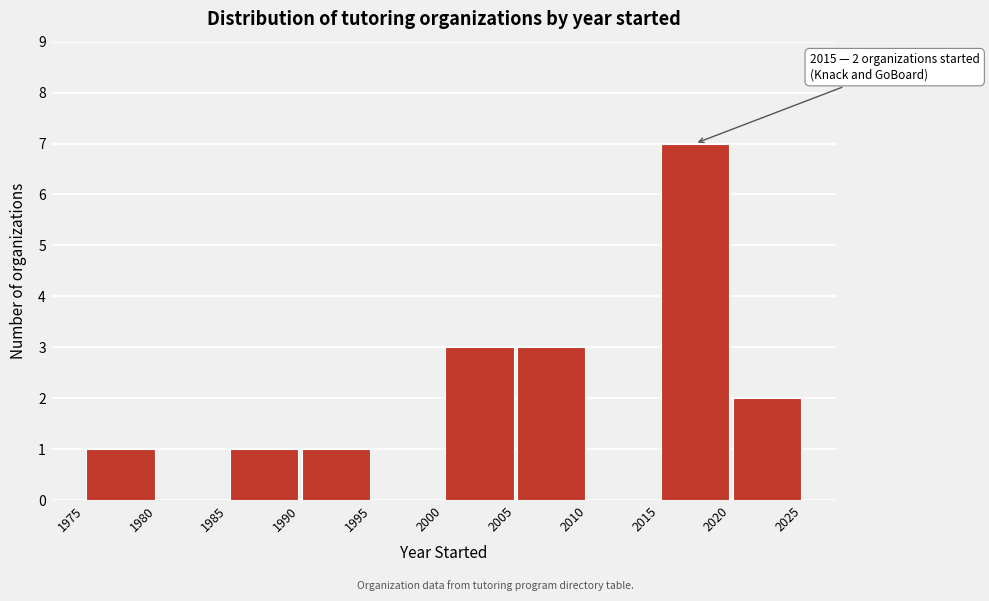

Over which range of the x-axis is the bar tallest?

2015 to 2020